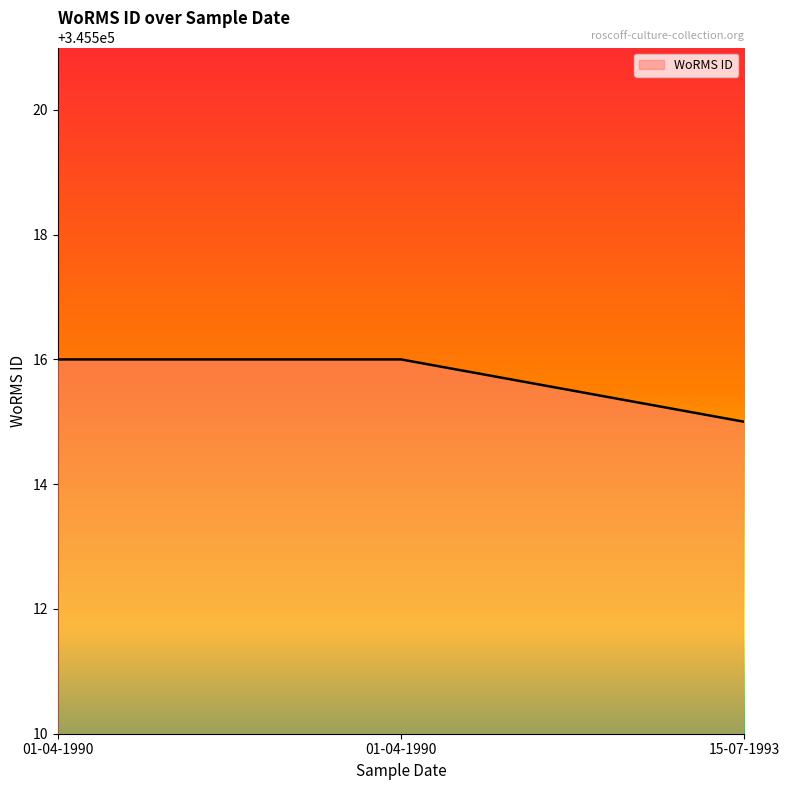

Rank the categories by value from lowest to highest.

15-07-1993, 01-04-1990, 01-04-1990